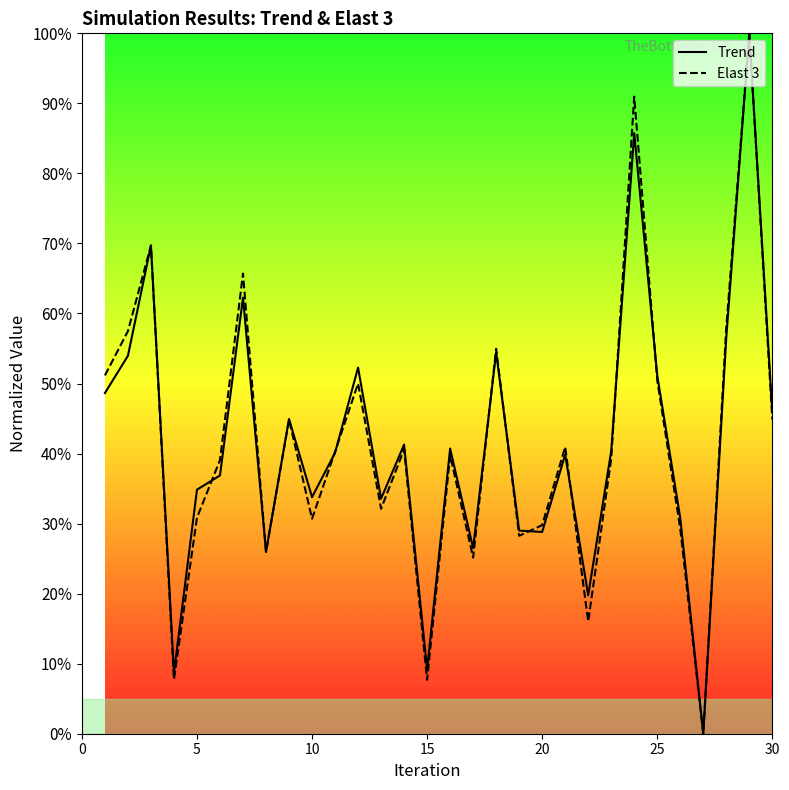

Rank the series by their maximum value, from highest to lowest.

Trend, Elast 3